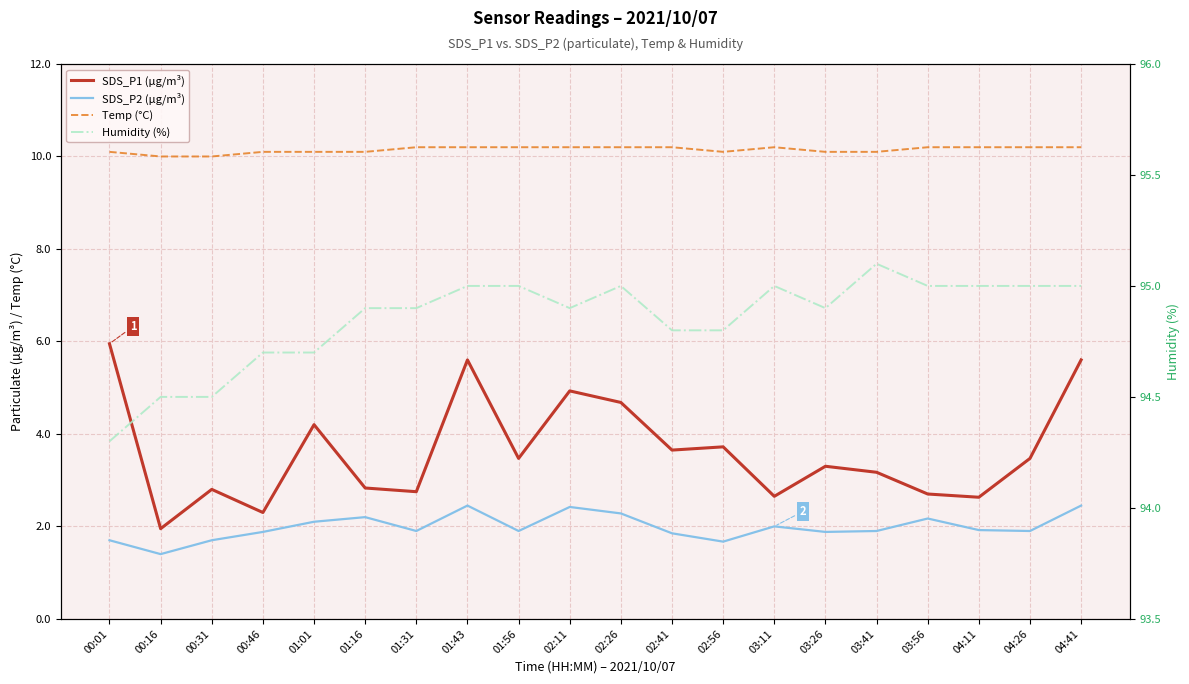

Between 01:16 and 04:26, which series saw the biggest shift?

SDS_P1 (µg/m³)